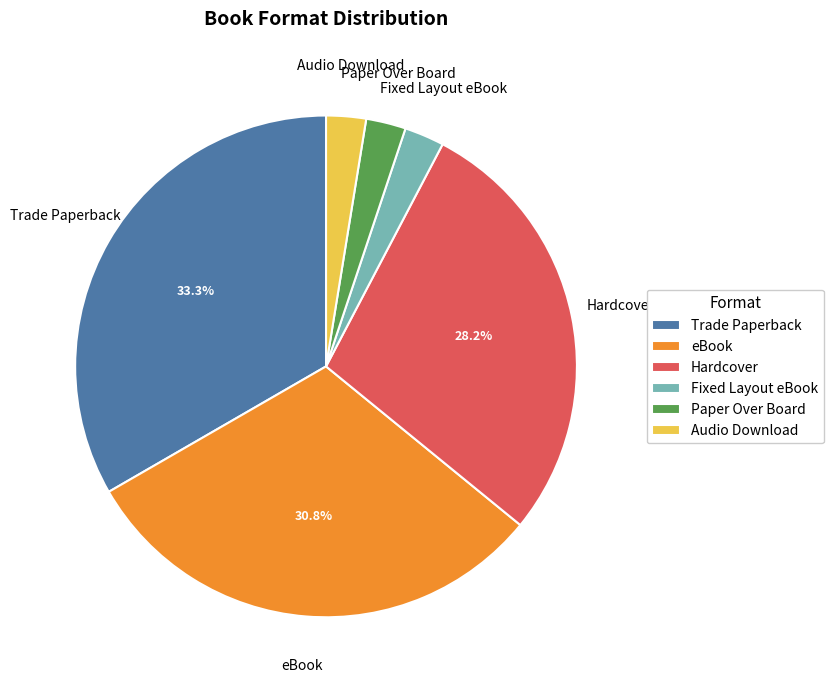

Count the number of slices in the pie.

6